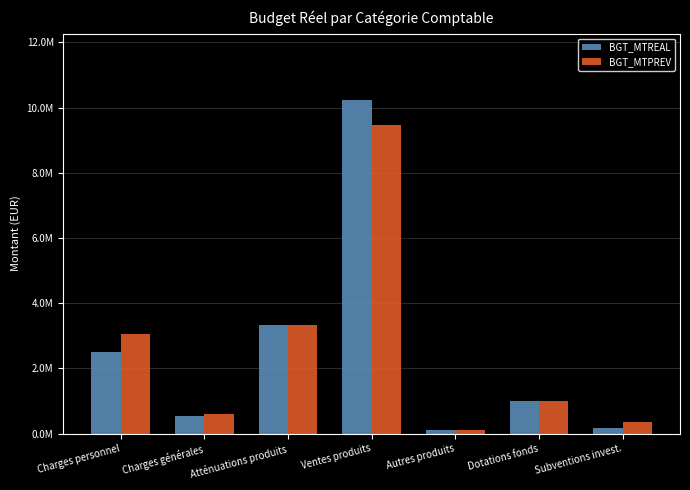

List the series in order of their peak value, lowest first.

BGT_MTPREV, BGT_MTREAL